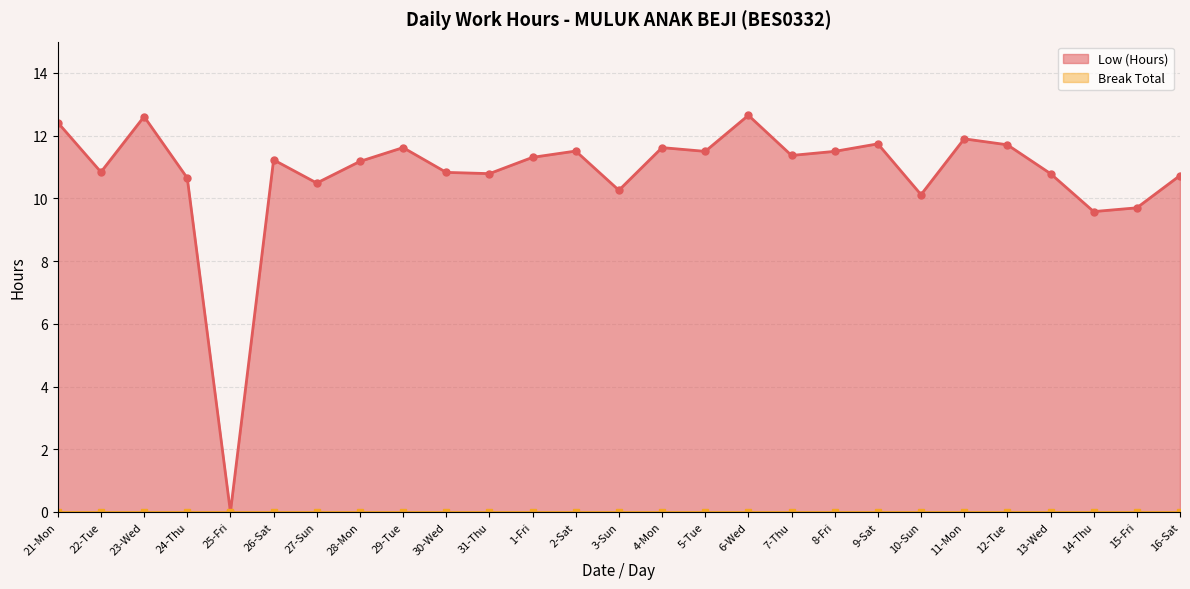

Which series changed the most between 24-Thu and 8-Fri?

Low (Hours)